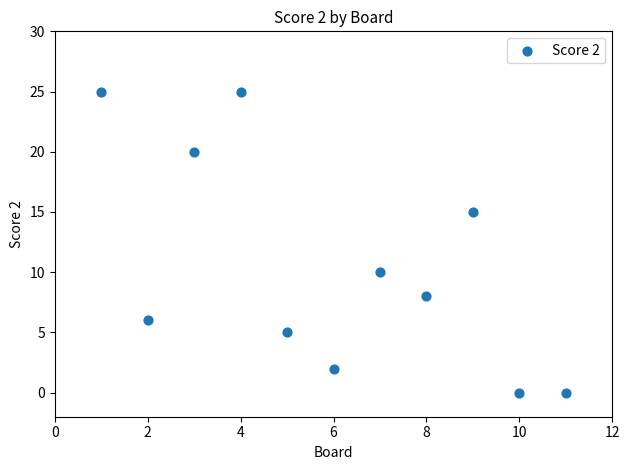

What Y value in the scatter plot is closest to 12?

10